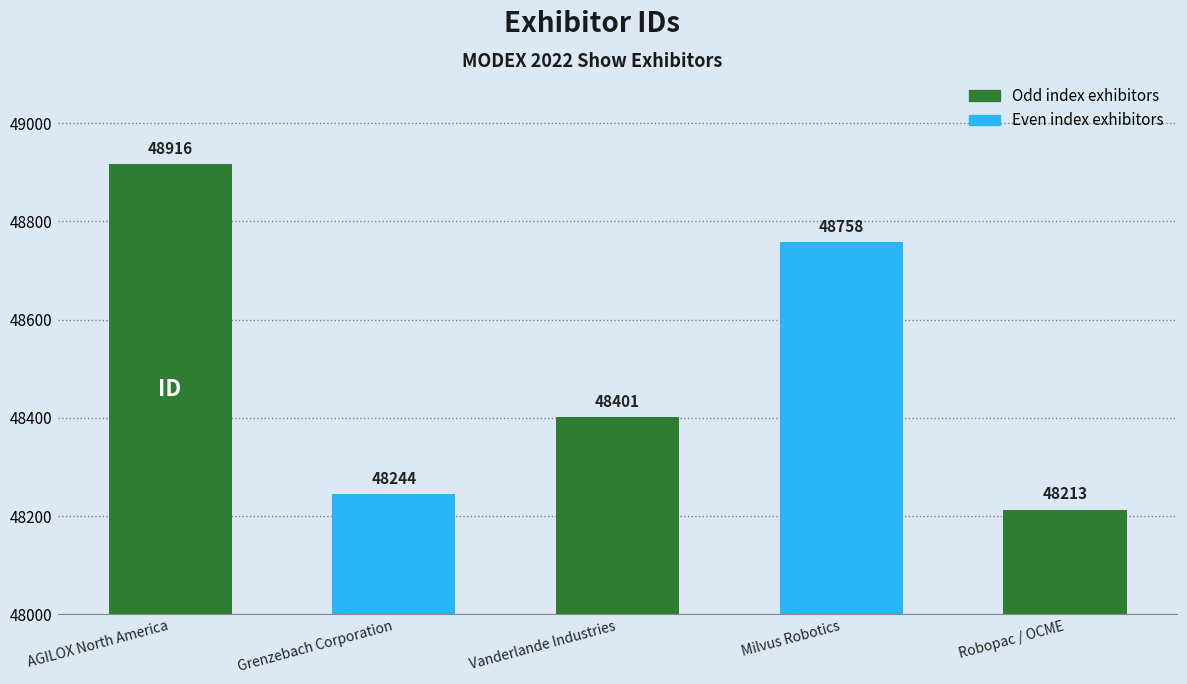

Which category has the highest value across all series?

AGILOX North America